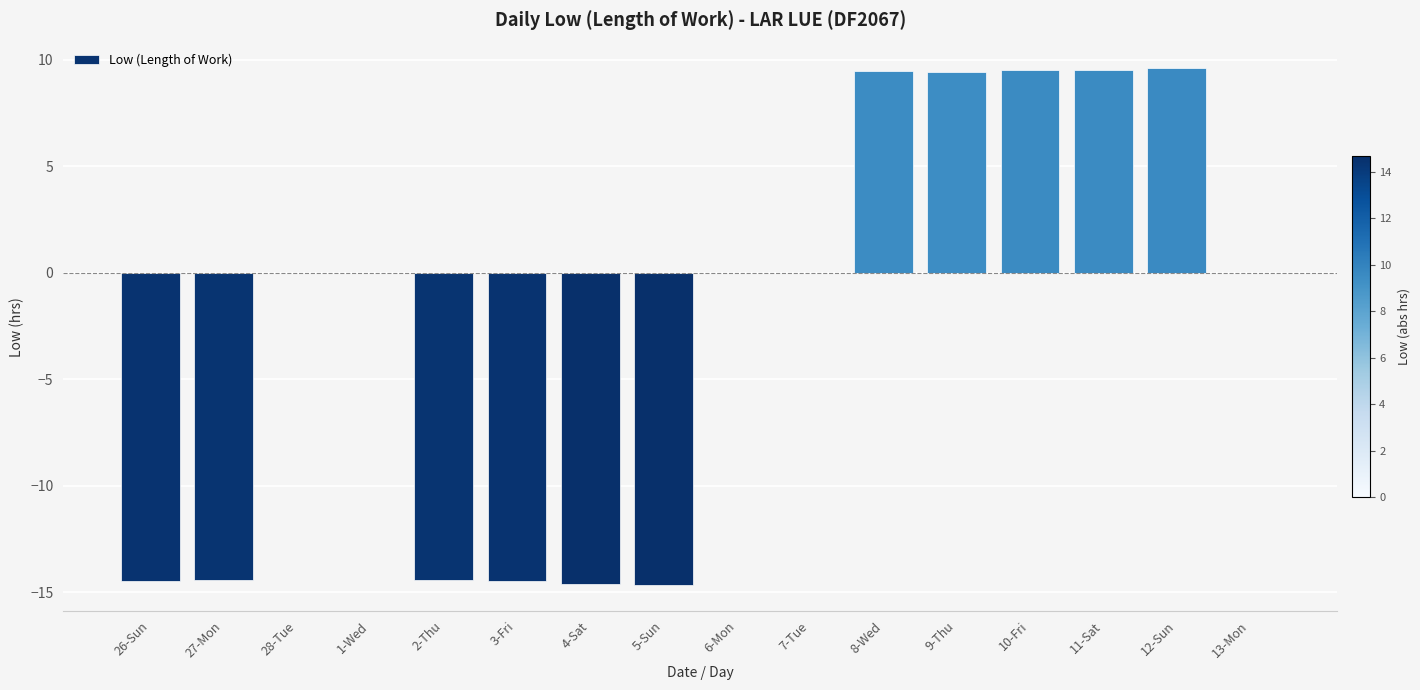

What is the change in value from 26-Sun to 12-Sun?

+24.1